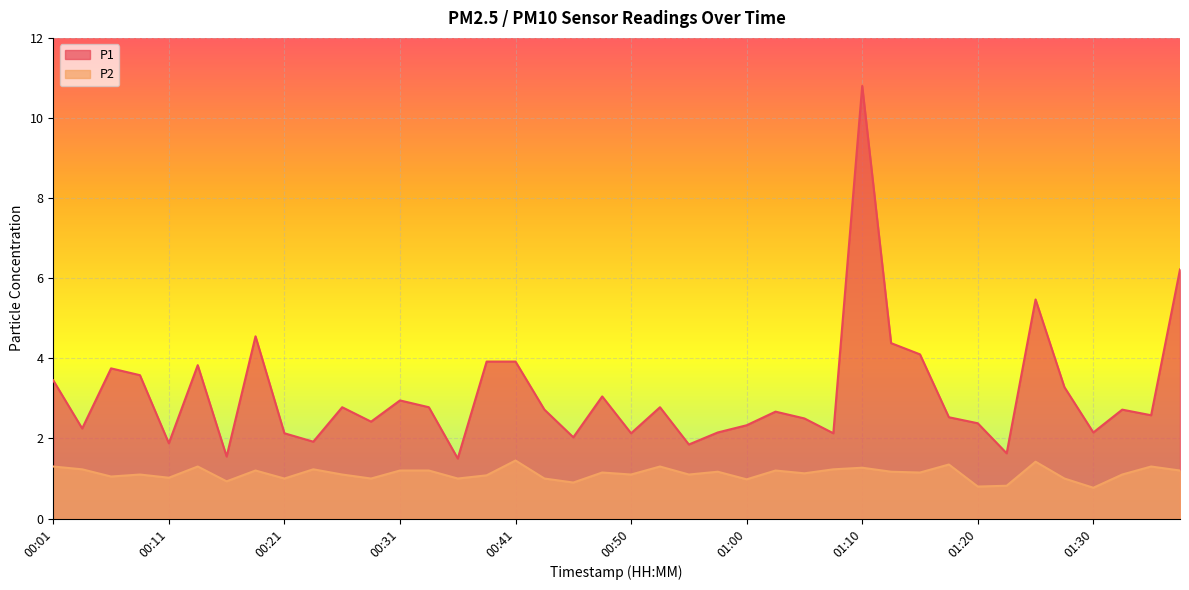

Rank the series by their average value, from lowest to highest.

P2, P1